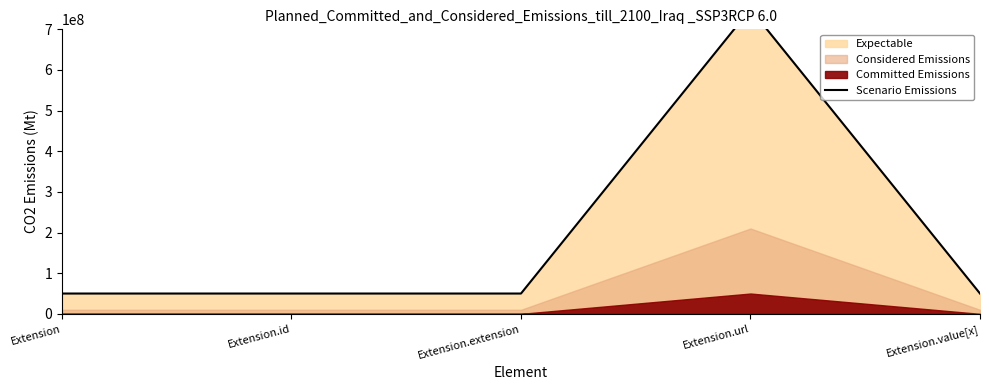

What is the label of the 3rd point from the left?

Extension.extension